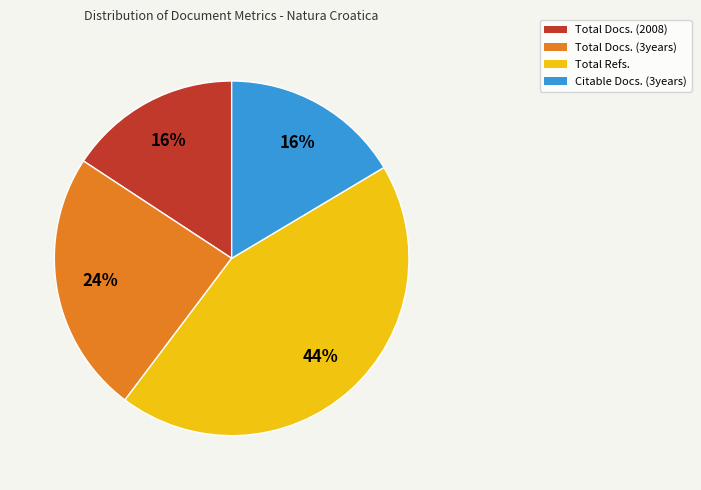

Does Total Docs. (3years) account for over 50% of the chart?

No